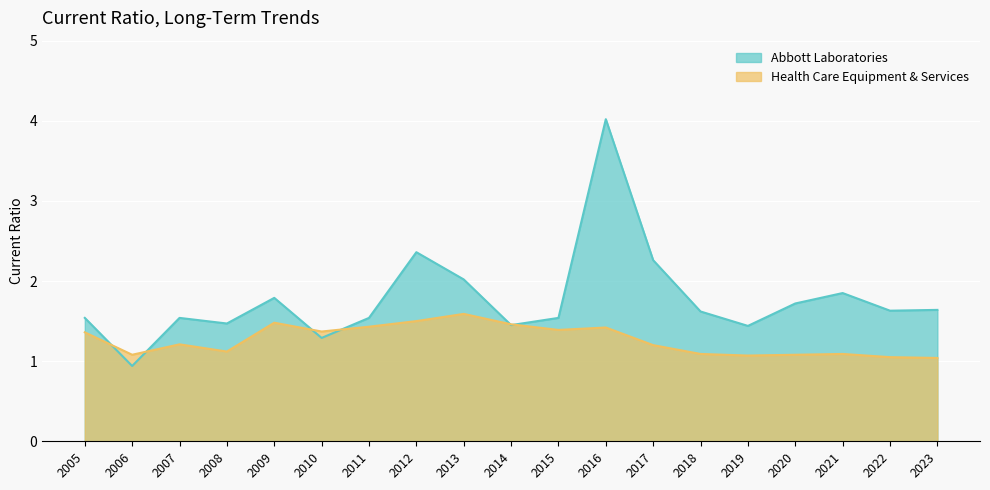

True or false: Health Care Equipment & Services and Abbott Laboratories cross at least once.

True